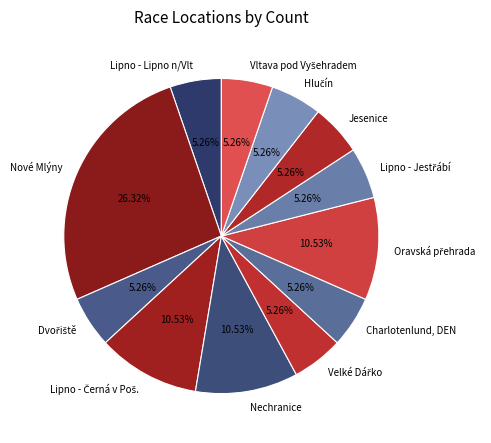

Count the number of slices in the pie.

12